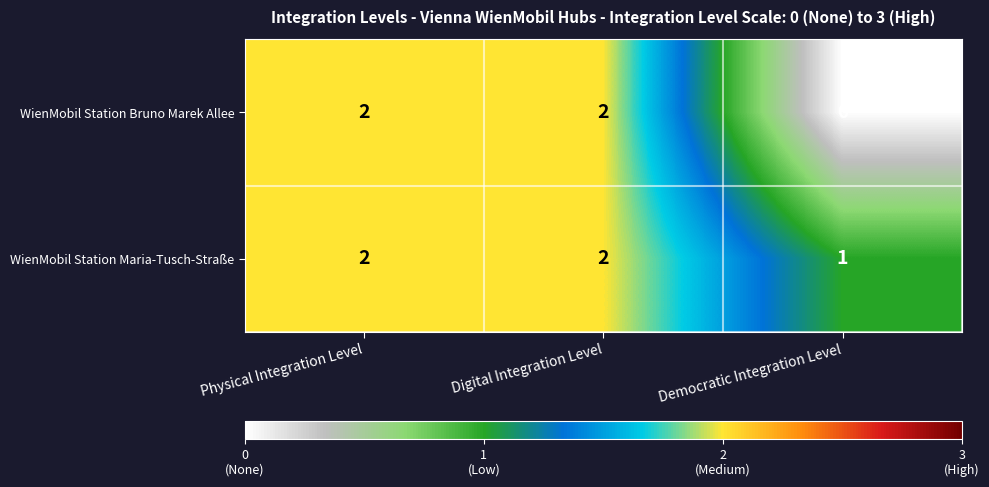

What is the sum of the WienMobil Station Maria-Tusch-Straße values at Democratic Integration Level and Digital Integration Level?

3